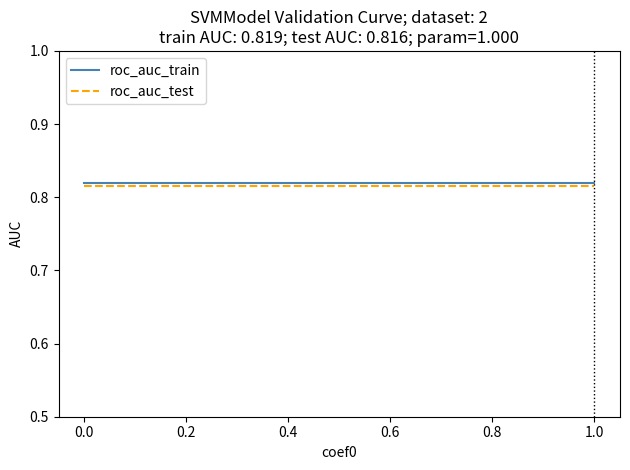

Count the number of data series in this chart.

2